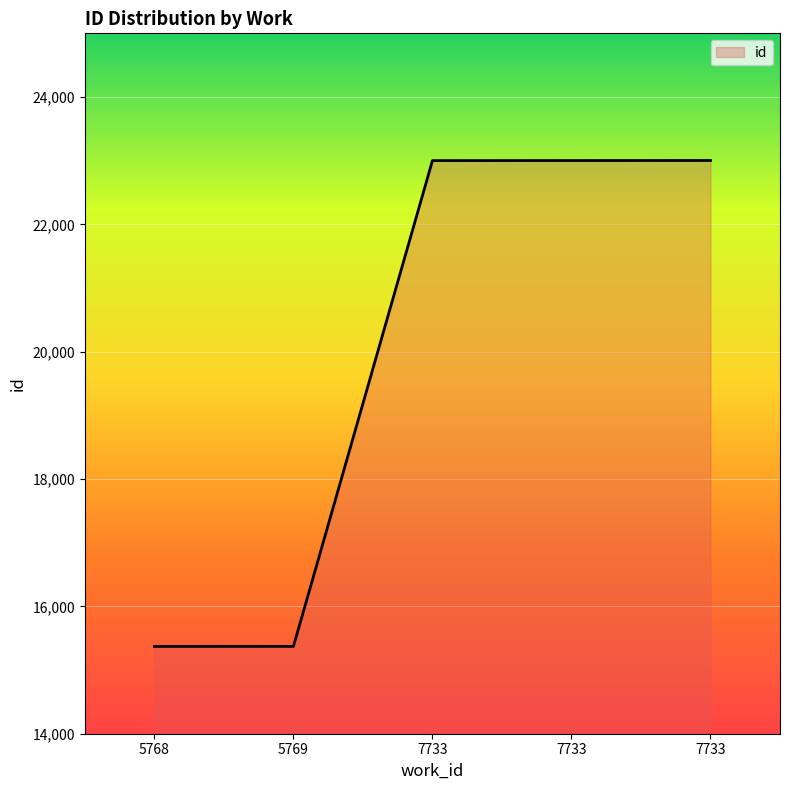

What is the value of the 2nd point from the left?

15372